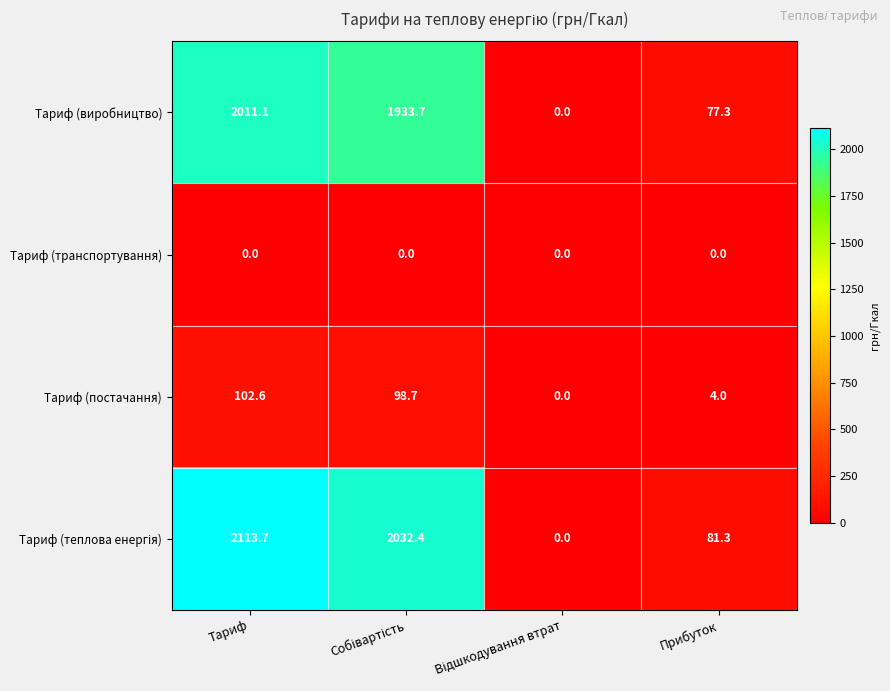

What is the difference between the second highest and second lowest values in the Тариф (постачання) series?

94.7